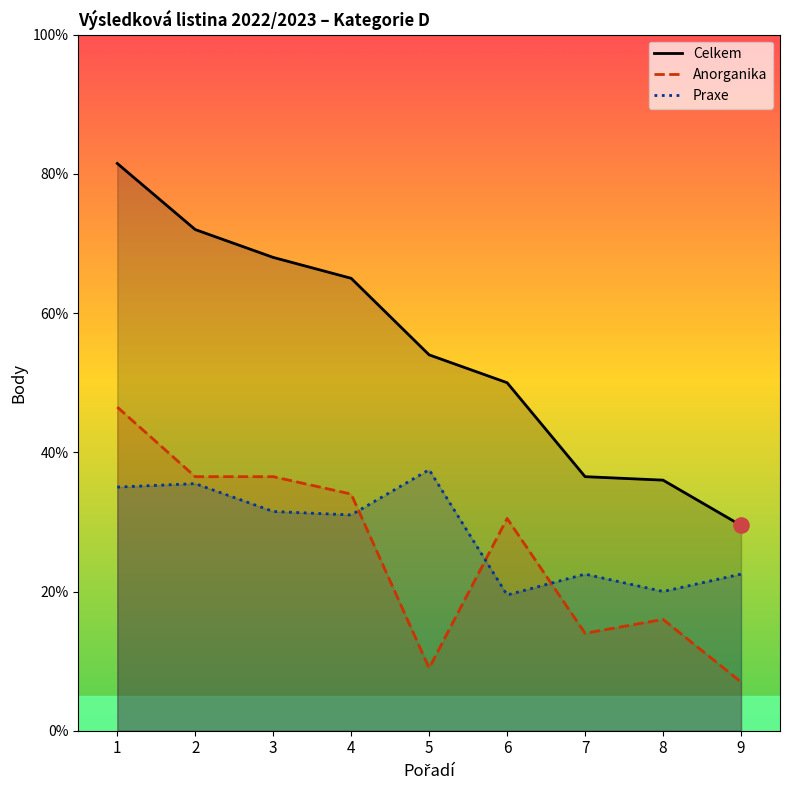

Which series has the largest total across all categories?

Celkem